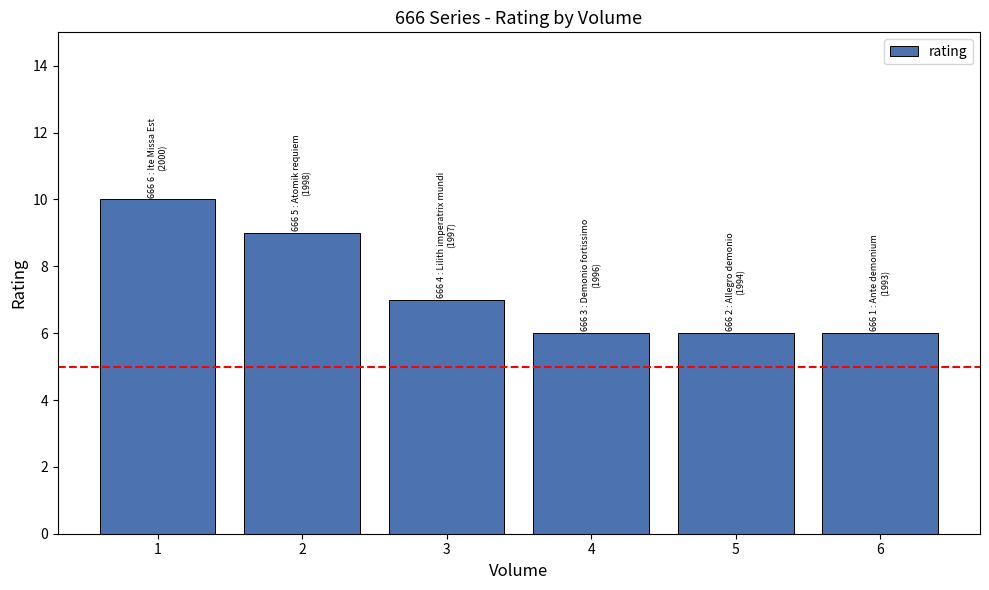

The chart shows a value of 10 at 5. True or false?

False